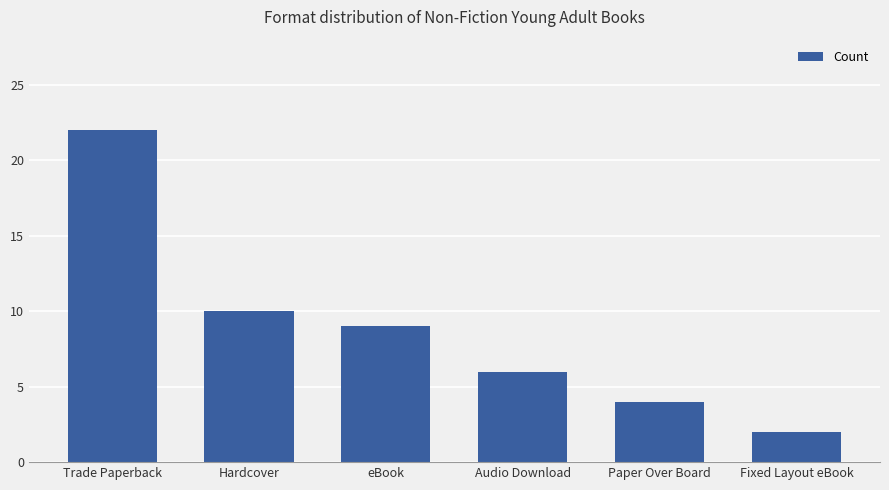

Rank the categories by value from lowest to highest.

Fixed Layout eBook, Paper Over Board, Audio Download, eBook, Hardcover, Trade Paperback